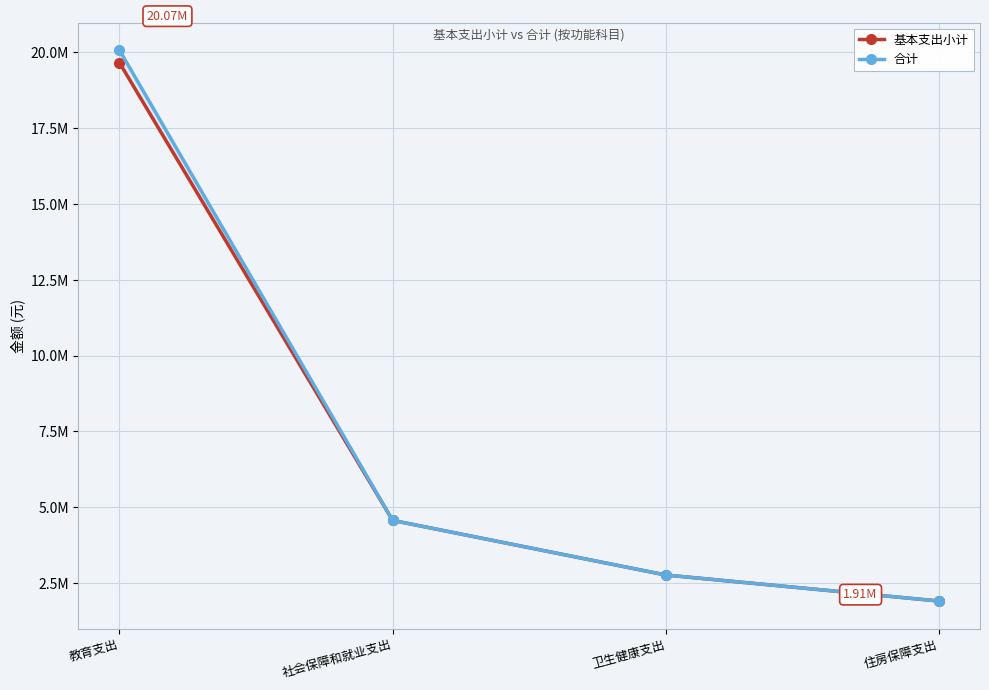

At which label does 基本支出小计 reach its peak?

教育支出